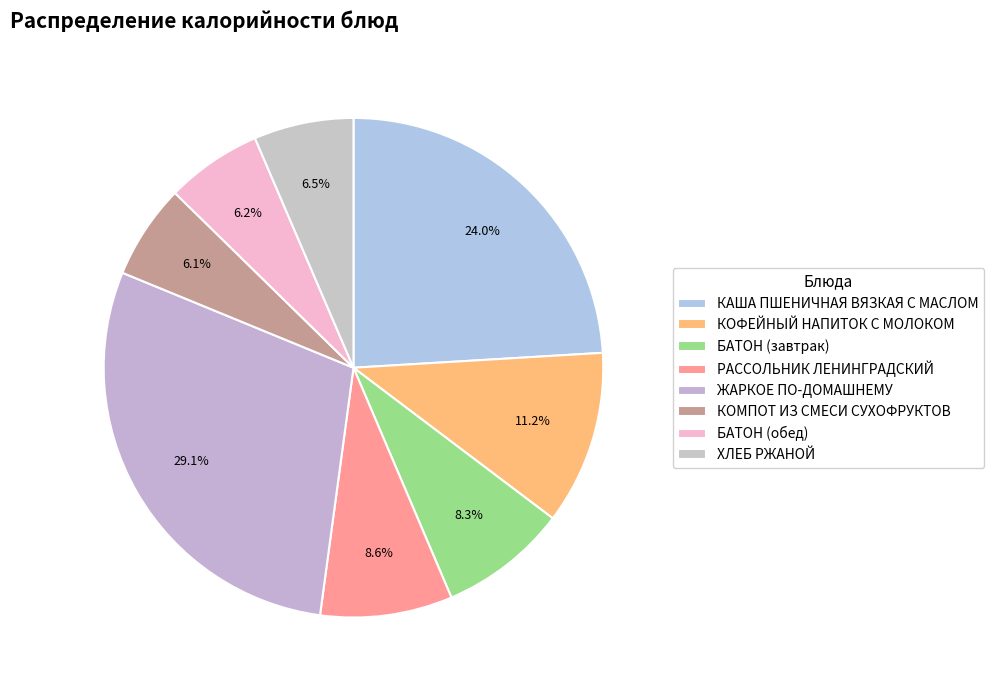

How many slices are in this pie chart?

8